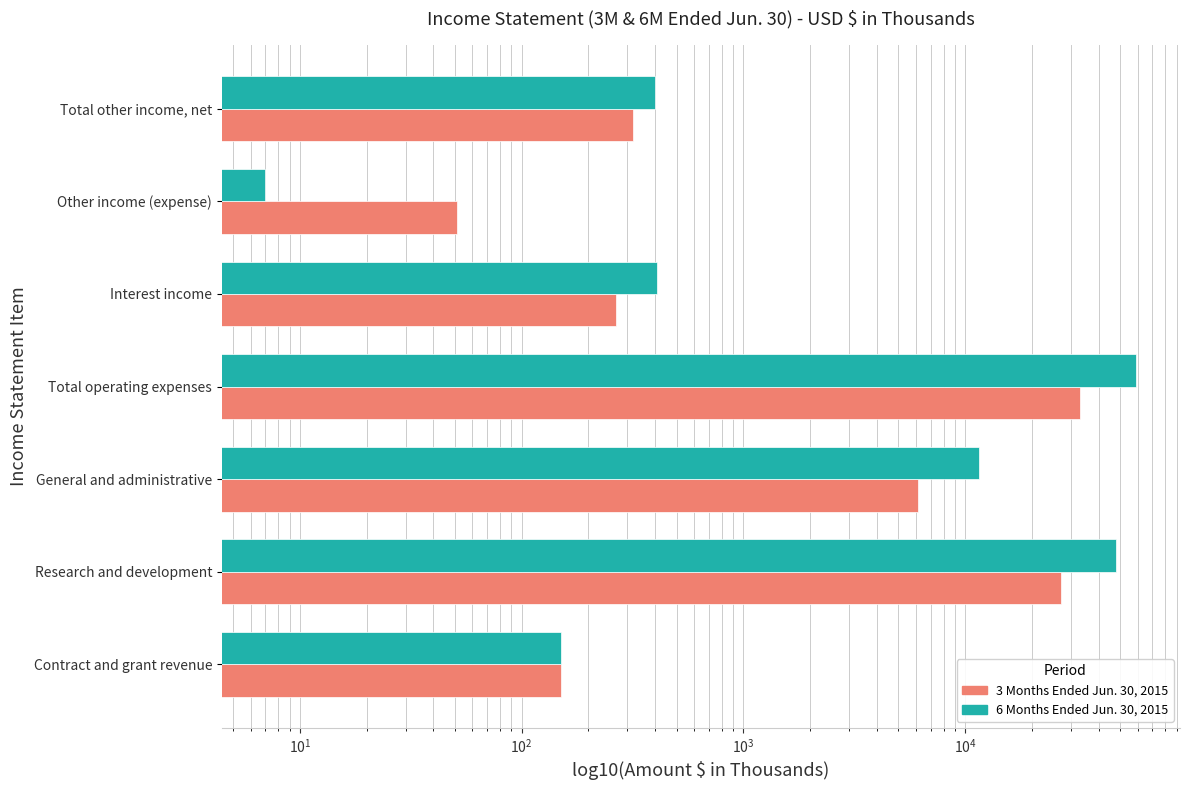

The value of 3 Months Ended Jun. 30, 2015 at General and administrative is 8927. True or false?

False